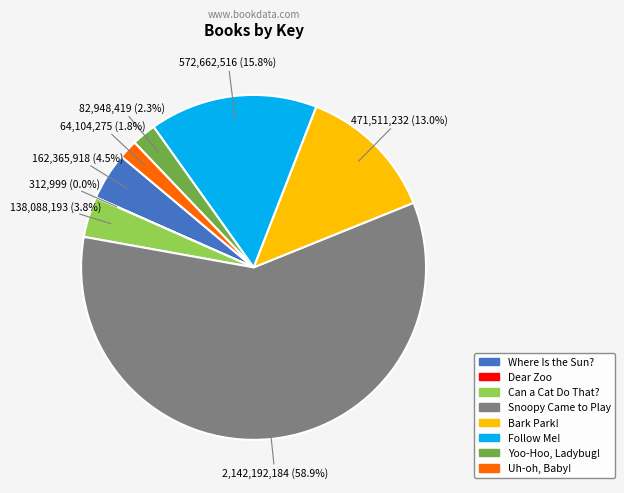

Which category accounts for the majority?

Snoopy Came to Play